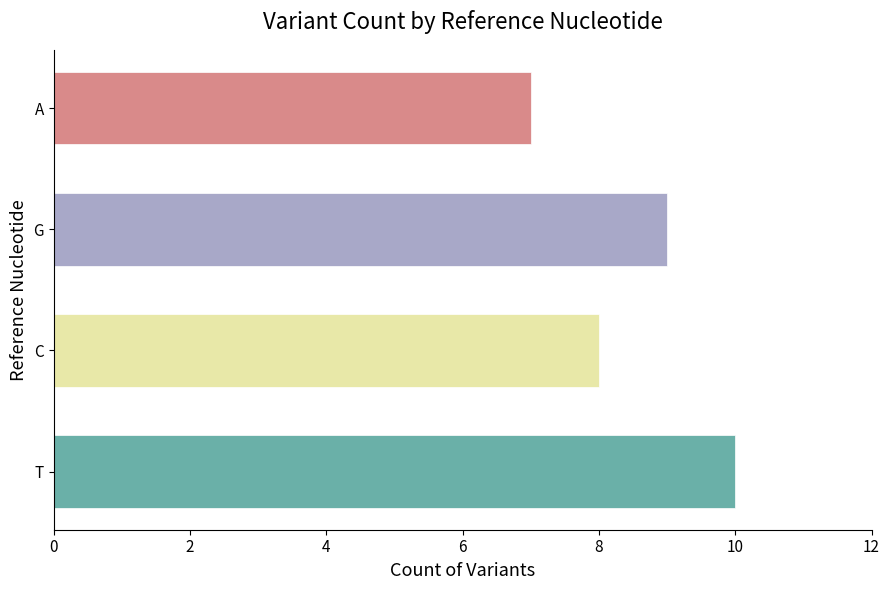

What is the difference between the values at A and G?

2